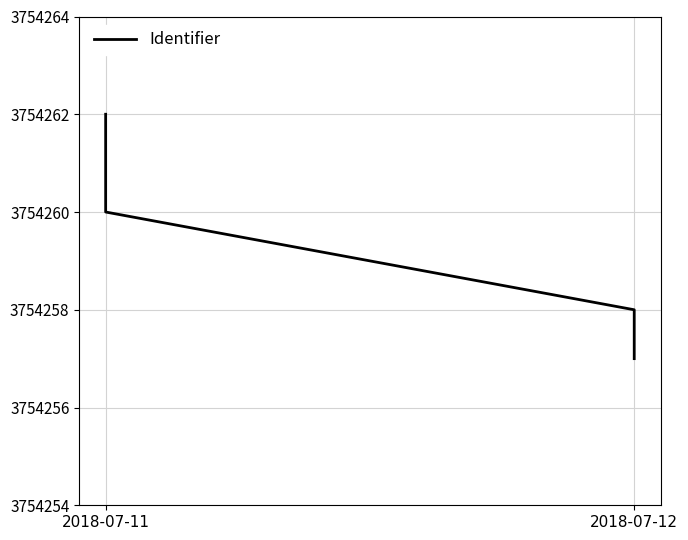

Count the values in the range 3754258 to 3754262.

3